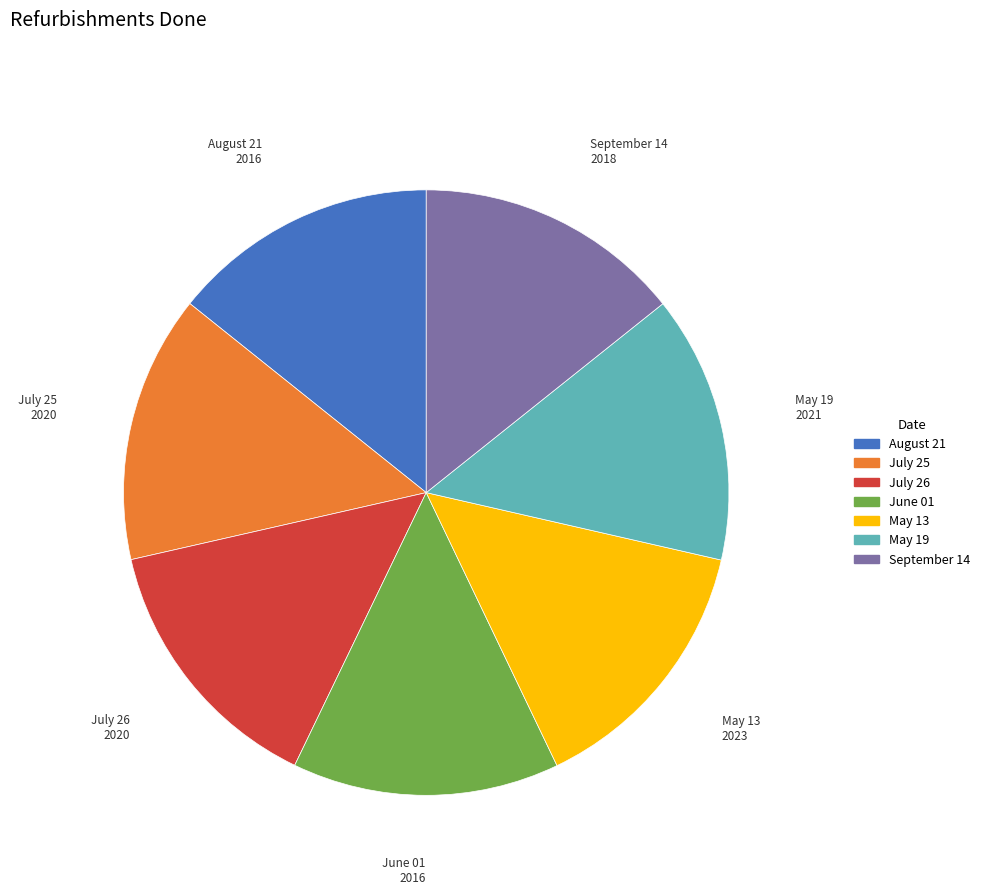

How many segments does this pie chart have?

7